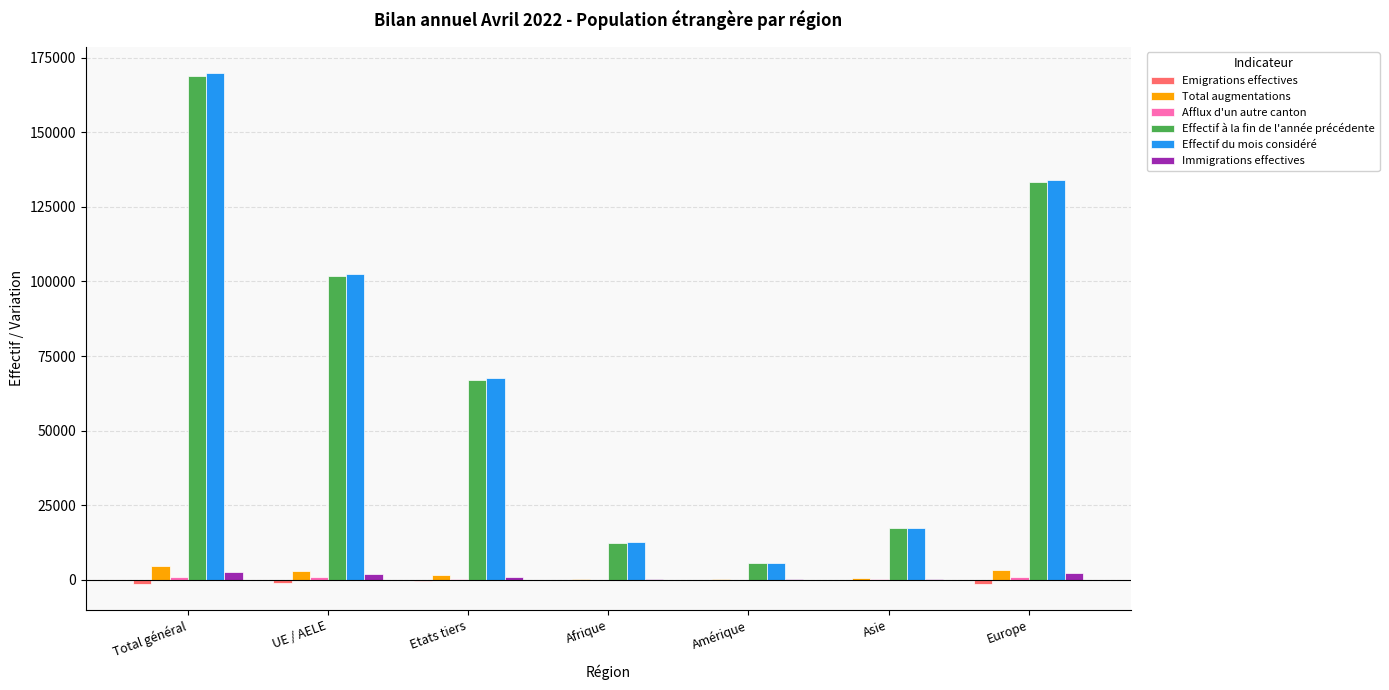

What is the maximum value shown in the chart?

170076